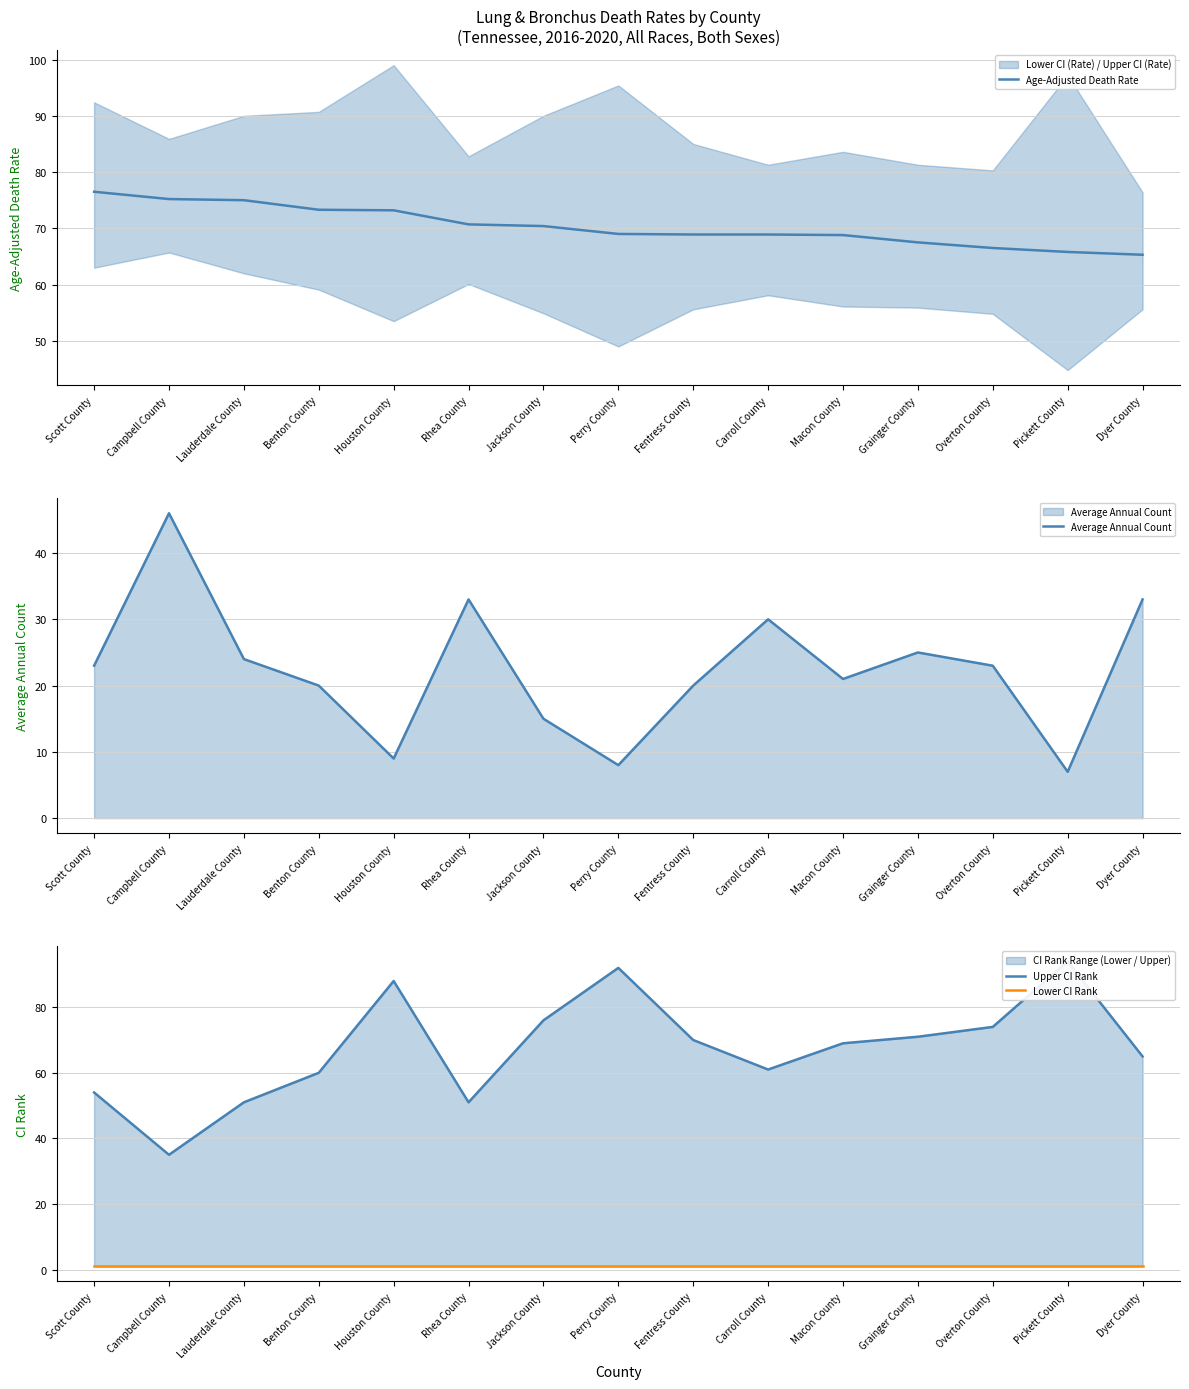

Which series has the widest spread of values?

Upper CI Rank